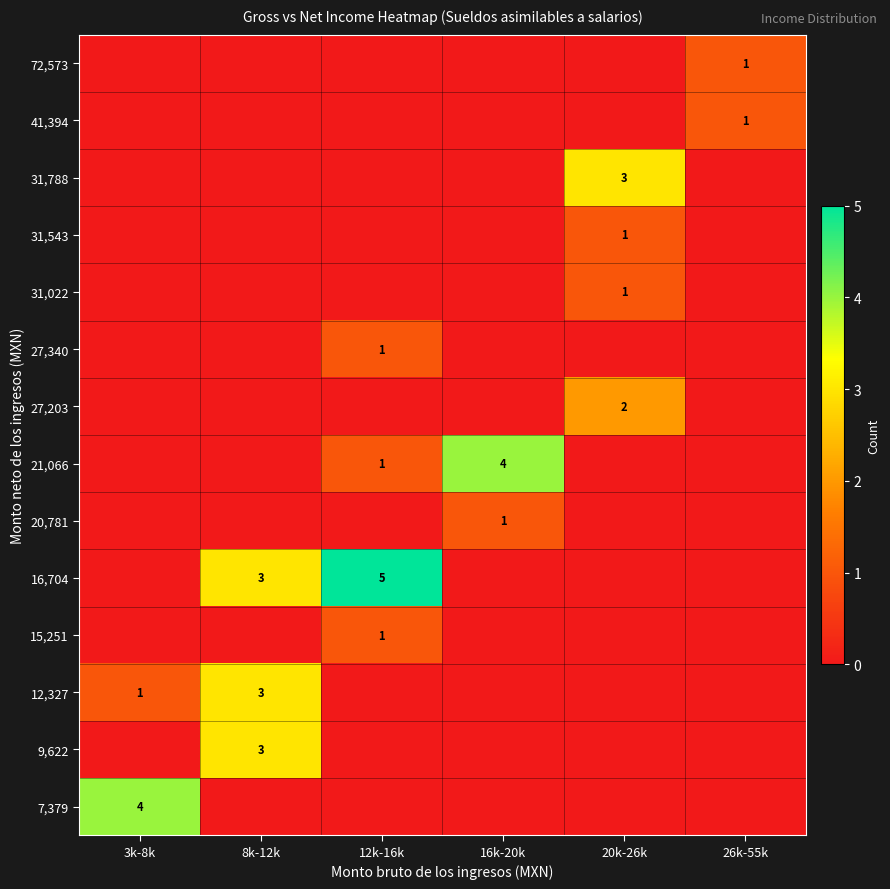

What is the total value across all series at 26k-55k?

2